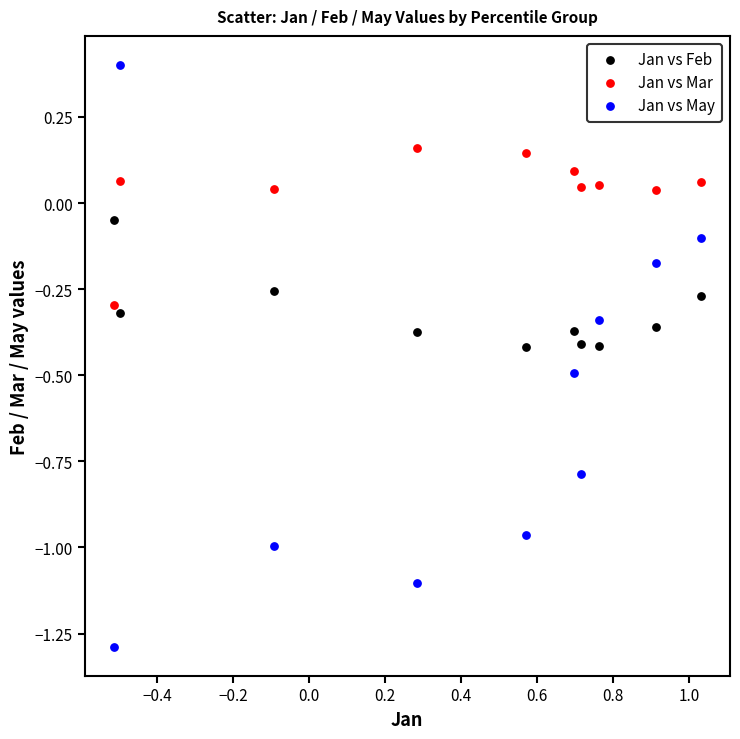

Across all data points, what is the range of Y values (max minus min)?

1.7